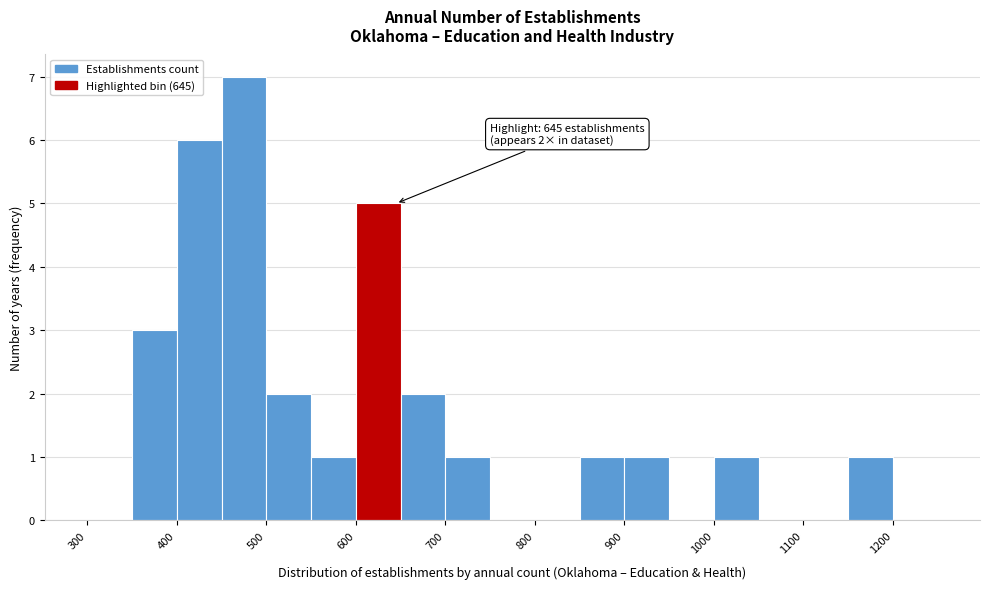

Which range on the x-axis has the tallest bar?

450 to 500